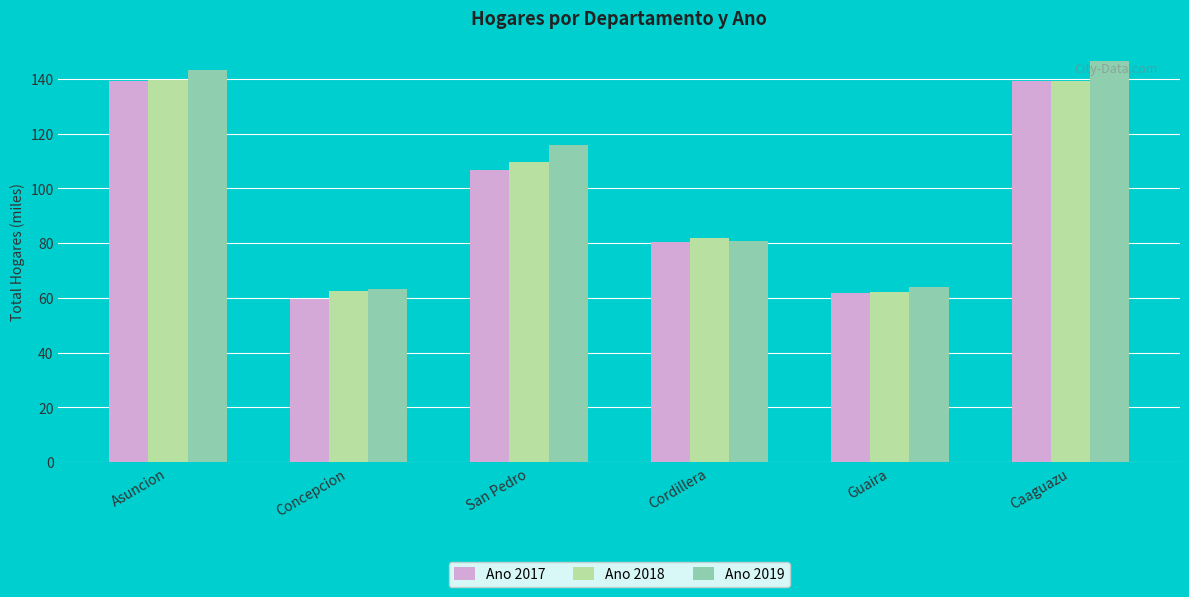

How many data points in Ano 2019 are less than 115?

3